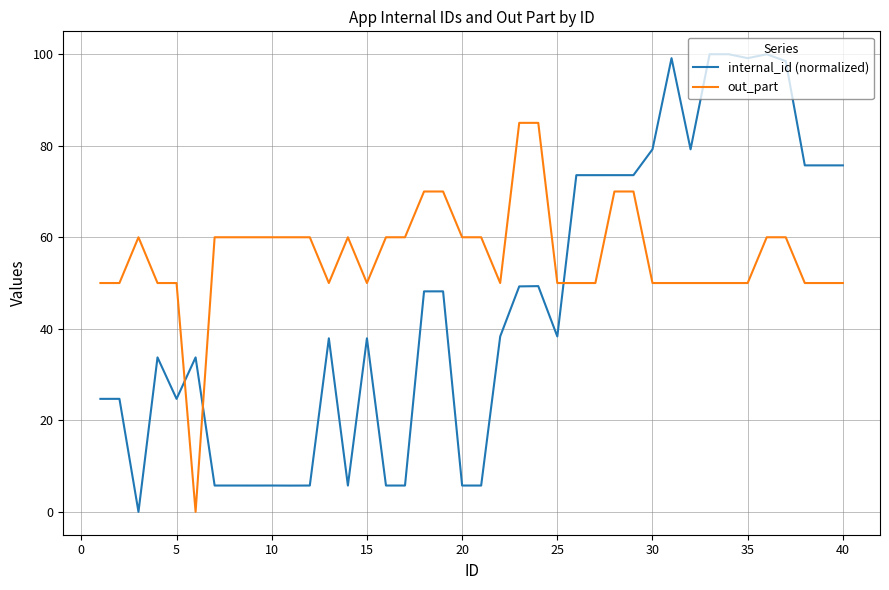

What is the difference between the maximum and minimum values in the out_part series?

85.0